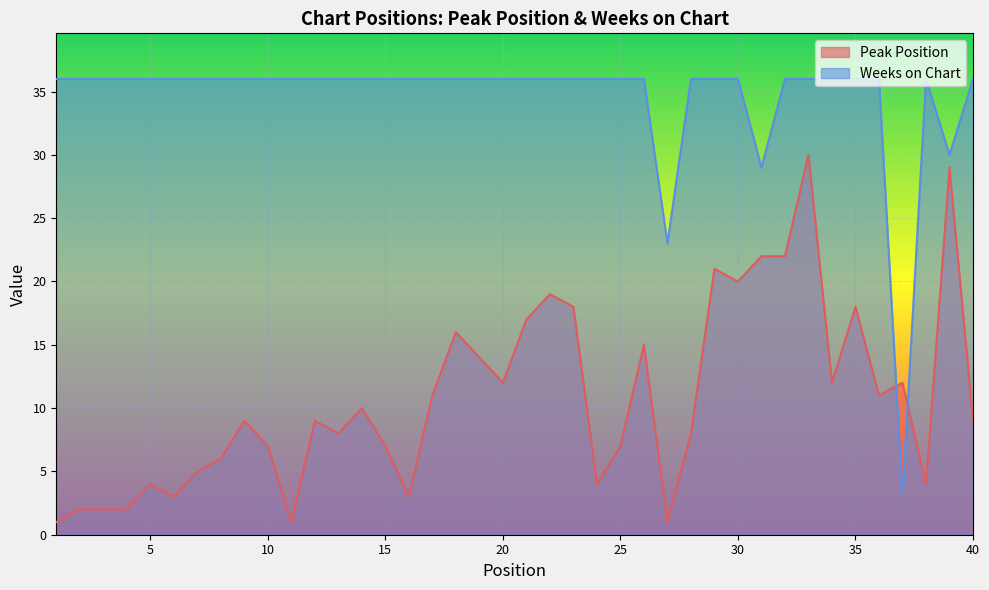

List the series in order of their peak value, highest first.

Weeks on Chart, Peak Position